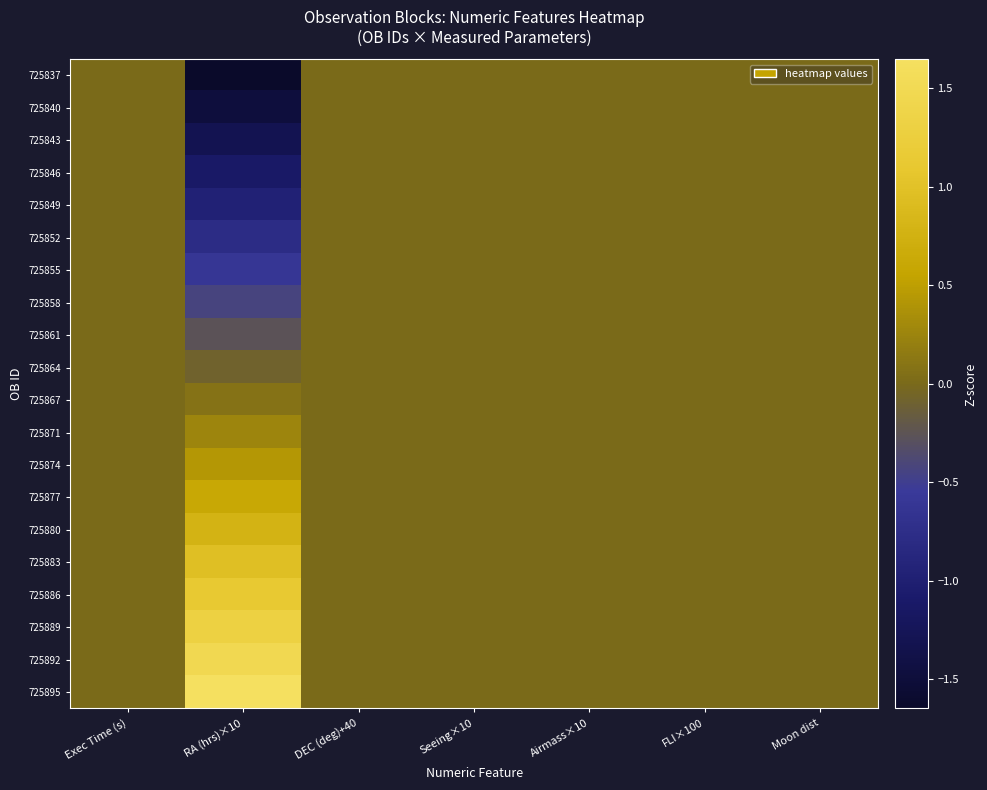

Reading right to left, transcribe all the data shown in this chart.

725837: Moon dist=0.0	FLI×100=0.0	Airmass×10=0.0	Seeing×10=0.0	DEC (deg)+40=0.0	RA (hrs)×10=-1.6	Exec Time (s)=0.0
725840: Moon dist=0.0	FLI×100=0.0	Airmass×10=0.0	Seeing×10=0.0	DEC (deg)+40=0.0	RA (hrs)×10=-1.5	Exec Time (s)=0.0
725843: Moon dist=0.0	FLI×100=0.0	Airmass×10=0.0	Seeing×10=0.0	DEC (deg)+40=0.0	RA (hrs)×10=-1.3	Exec Time (s)=0.0
725846: Moon dist=0.0	FLI×100=0.0	Airmass×10=0.0	Seeing×10=0.0	DEC (deg)+40=0.0	RA (hrs)×10=-1.1	Exec Time (s)=0.0
725849: Moon dist=0.0	FLI×100=0.0	Airmass×10=0.0	Seeing×10=0.0	DEC (deg)+40=0.0	RA (hrs)×10=-1.0	Exec Time (s)=0.0
725852: Moon dist=0.0	FLI×100=0.0	Airmass×10=0.0	Seeing×10=0.0	DEC (deg)+40=0.0	RA (hrs)×10=-0.8	Exec Time (s)=0.0
725855: Moon dist=0.0	FLI×100=0.0	Airmass×10=0.0	Seeing×10=0.0	DEC (deg)+40=0.0	RA (hrs)×10=-0.6	Exec Time (s)=0.0
725858: Moon dist=0.0	FLI×100=0.0	Airmass×10=0.0	Seeing×10=0.0	DEC (deg)+40=0.0	RA (hrs)×10=-0.4	Exec Time (s)=0.0
725861: Moon dist=0.0	FLI×100=0.0	Airmass×10=0.0	Seeing×10=0.0	DEC (deg)+40=0.0	RA (hrs)×10=-0.3	Exec Time (s)=0.0
725864: Moon dist=0.0	FLI×100=0.0	Airmass×10=0.0	Seeing×10=0.0	DEC (deg)+40=0.0	RA (hrs)×10=-0.1	Exec Time (s)=0.0
725867: Moon dist=0.0	FLI×100=0.0	Airmass×10=0.0	Seeing×10=0.0	DEC (deg)+40=0.0	RA (hrs)×10=0.1	Exec Time (s)=0.0
725871: Moon dist=0.0	FLI×100=0.0	Airmass×10=0.0	Seeing×10=0.0	DEC (deg)+40=0.0	RA (hrs)×10=0.3	Exec Time (s)=0.0
725874: Moon dist=0.0	FLI×100=0.0	Airmass×10=0.0	Seeing×10=0.0	DEC (deg)+40=0.0	RA (hrs)×10=0.4	Exec Time (s)=0.0
725877: Moon dist=0.0	FLI×100=0.0	Airmass×10=0.0	Seeing×10=0.0	DEC (deg)+40=0.0	RA (hrs)×10=0.6	Exec Time (s)=0.0
725880: Moon dist=0.0	FLI×100=0.0	Airmass×10=0.0	Seeing×10=0.0	DEC (deg)+40=0.0	RA (hrs)×10=0.8	Exec Time (s)=0.0
725883: Moon dist=0.0	FLI×100=0.0	Airmass×10=0.0	Seeing×10=0.0	DEC (deg)+40=0.0	RA (hrs)×10=1.0	Exec Time (s)=0.0
725886: Moon dist=0.0	FLI×100=0.0	Airmass×10=0.0	Seeing×10=0.0	DEC (deg)+40=0.0	RA (hrs)×10=1.1	Exec Time (s)=0.0
725889: Moon dist=0.0	FLI×100=0.0	Airmass×10=0.0	Seeing×10=0.0	DEC (deg)+40=0.0	RA (hrs)×10=1.3	Exec Time (s)=0.0
725892: Moon dist=0.0	FLI×100=0.0	Airmass×10=0.0	Seeing×10=0.0	DEC (deg)+40=0.0	RA (hrs)×10=1.5	Exec Time (s)=0.0
725895: Moon dist=0.0	FLI×100=0.0	Airmass×10=0.0	Seeing×10=0.0	DEC (deg)+40=0.0	RA (hrs)×10=1.6	Exec Time (s)=0.0